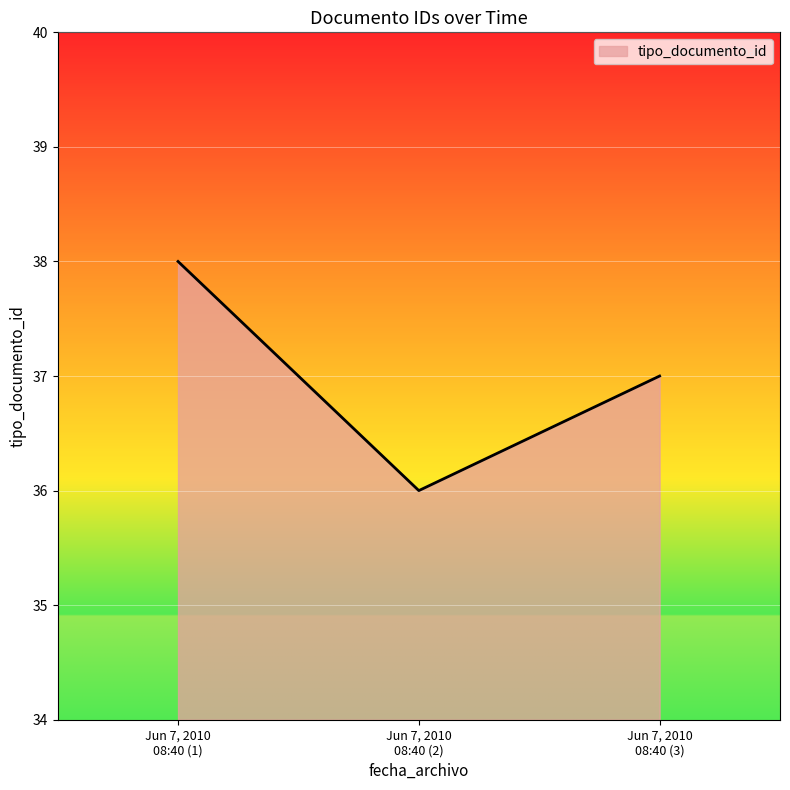

What is the minimum value shown in the chart?

36